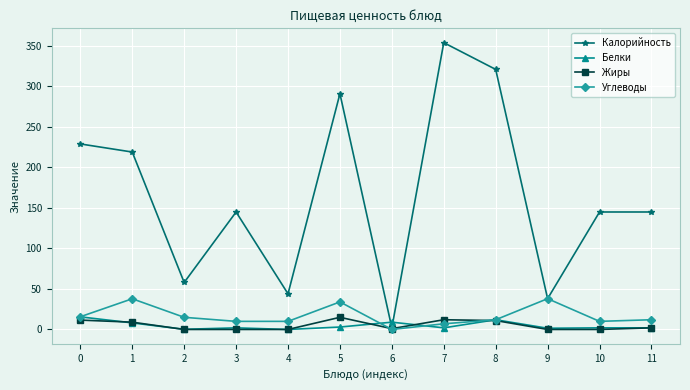

Which series changed the most between 7 and 11?

Калорийность